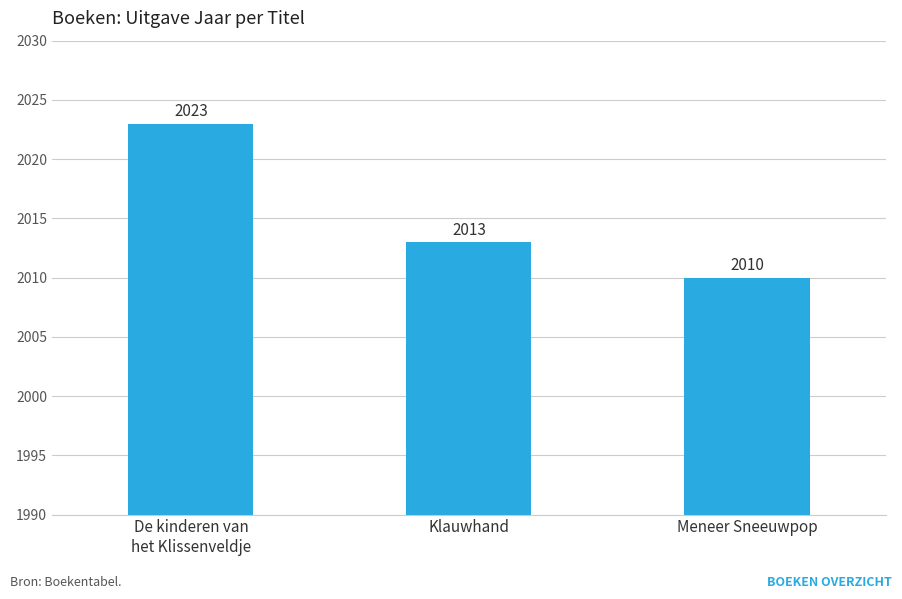

Are the bars grouped side by side (vs. stacked)?

No